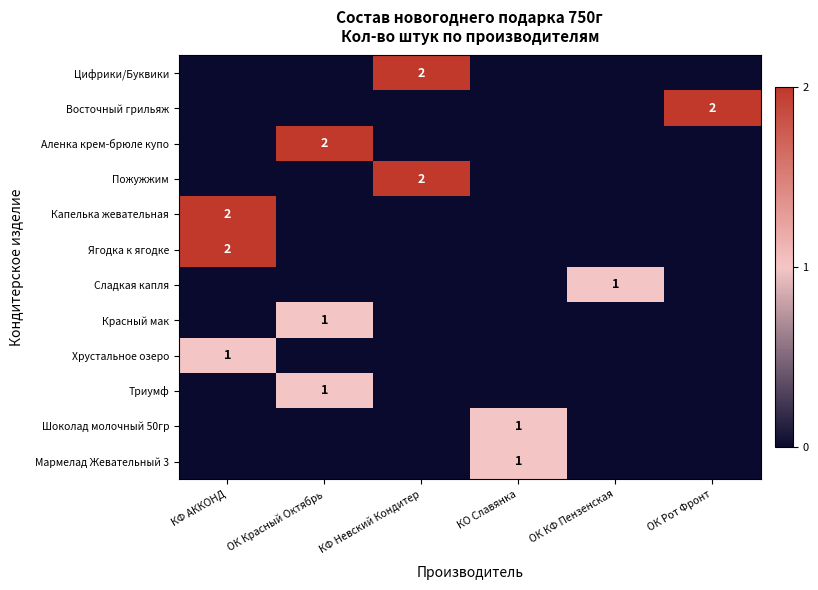

True or false: Шоколад молочный 50гр has a value of 1 at КО Славянка.

True